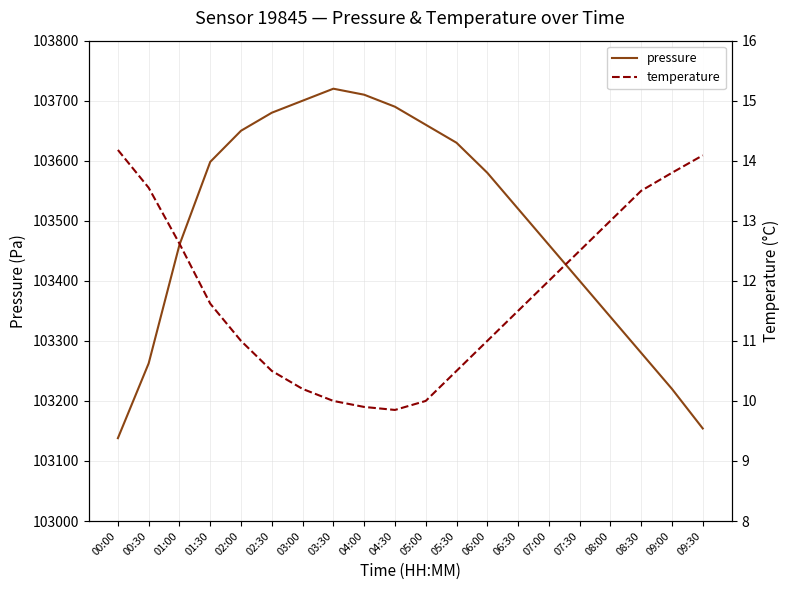

At 09:00, list the series in order from largest to smallest.

pressure, temperature